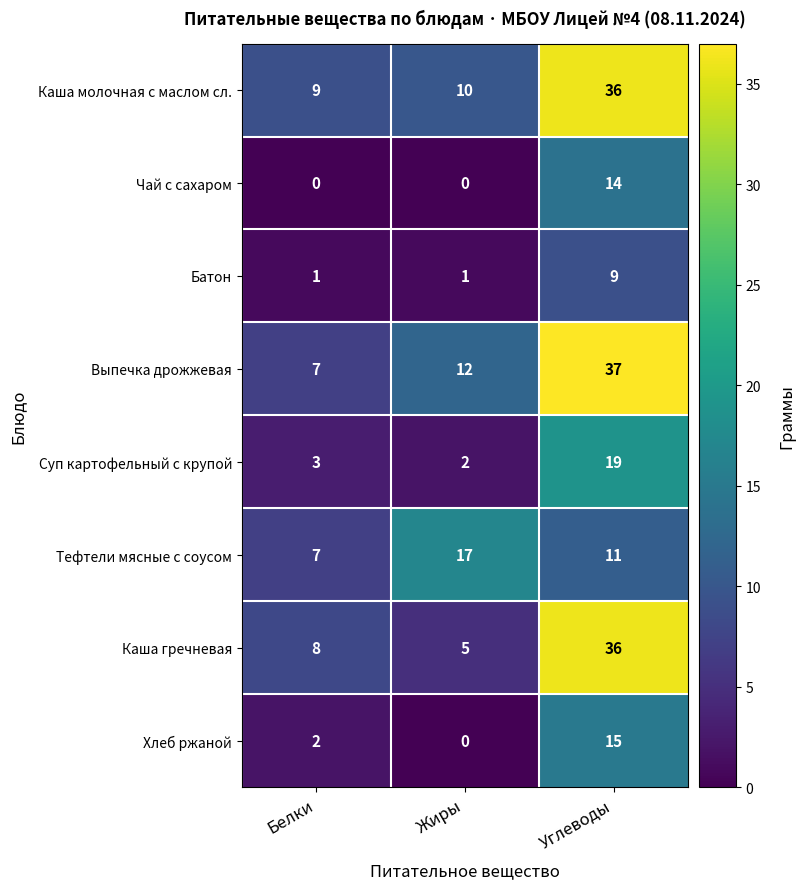

What is the spread (max minus min) of values at Жиры?

17